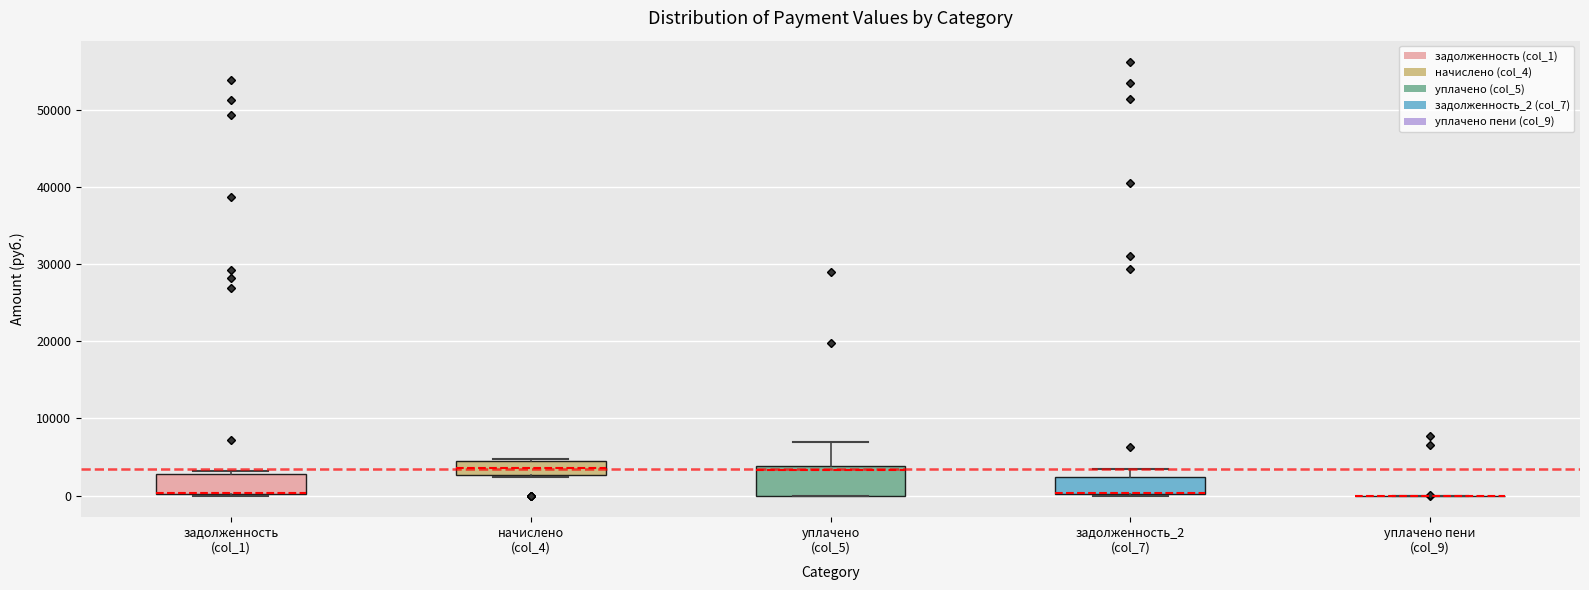

Where is the lower edge of the box for задолженность_2 (col_7) on the y-axis? The values are not printed on the chart, so give them approximately, as read against the axis.

0